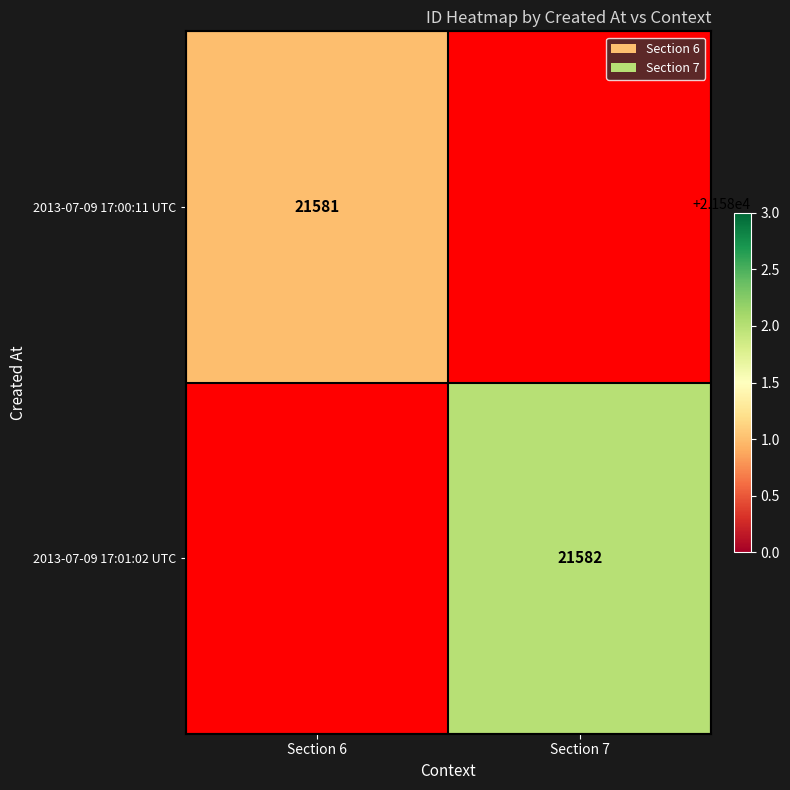

True or false: 2013-07-09 17:00:11 UTC has a value of 32724 at Section 6.

False